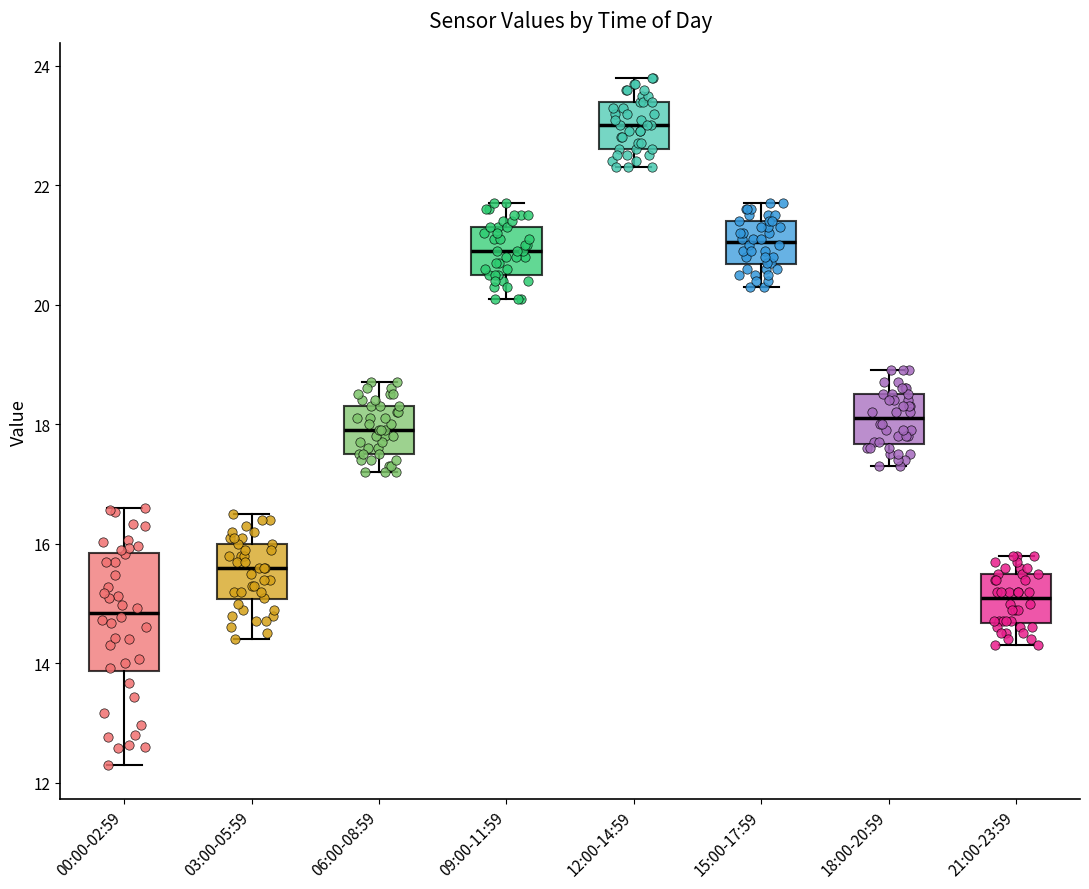

Reading left to right, read every box against the y-axis: the position of its median line, the range the box covers, and the ends of its whiskers. The values are not printed on the chart, so give them approximately, as read against the axis.

00:00-02:59: median 14.8, box 13.8 to 15.8, whiskers 12.4 to 16.6
03:00-05:59: median 15.6, box 15.0 to 16.0, whiskers 14.4 to 16.6
06:00-08:59: median 18.0, box 17.6 to 18.4, whiskers 17.2 to 18.8
09:00-11:59: median 21.0, box 20.6 to 21.4, whiskers 20.2 to 21.8
12:00-14:59: median 23.0, box 22.6 to 23.4, whiskers 22.4 to 23.8
15:00-17:59: median 21.0, box 20.6 to 21.4, whiskers 20.4 to 21.8
18:00-20:59: median 18.2, box 17.6 to 18.6, whiskers 17.4 to 19.0
21:00-23:59: median 15.2, box 14.6 to 15.6, whiskers 14.4 to 15.8